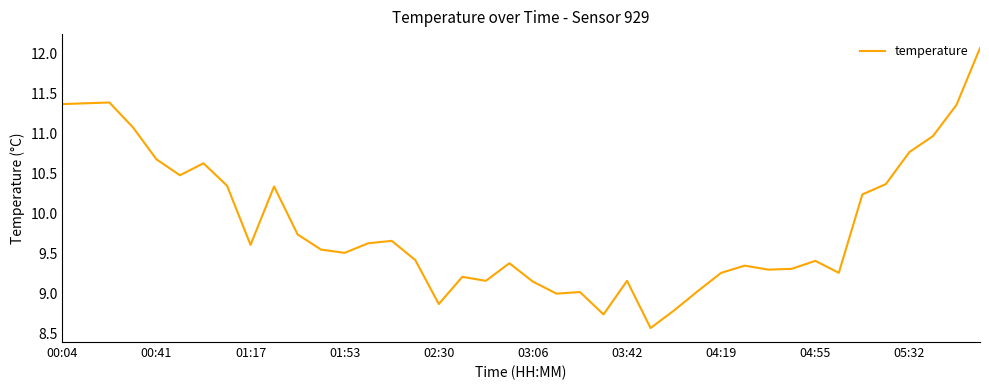

What is the difference between the maximum and second lowest values?

3.3